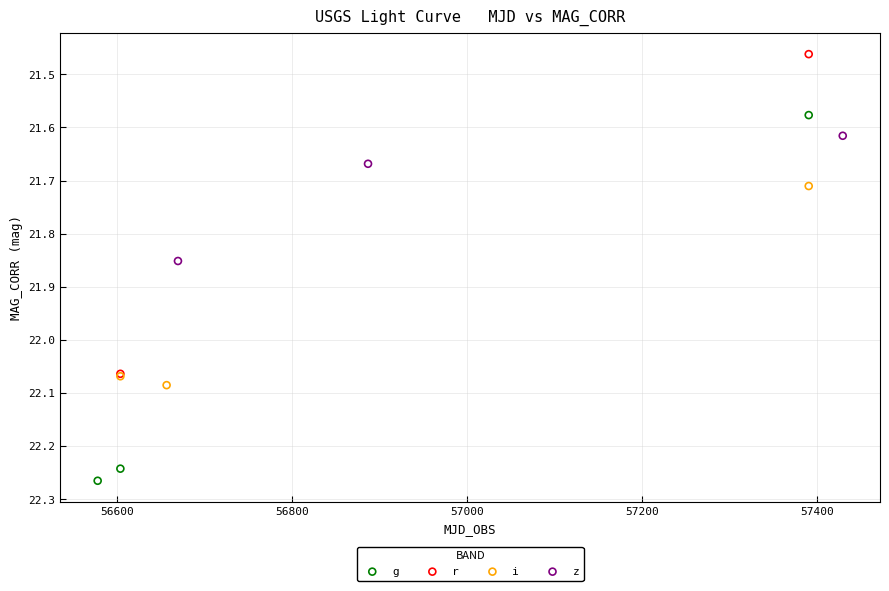

What are all the series names shown in the legend?

g, r, i, z